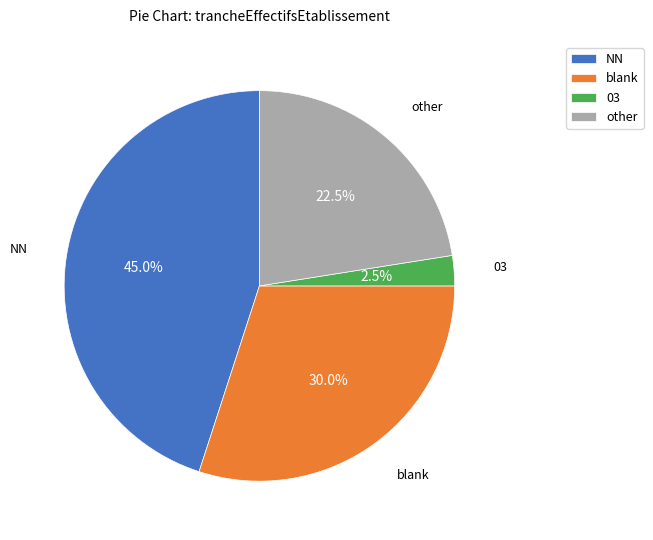

Approximately how many times larger is the value at other compared to 03?

9.0